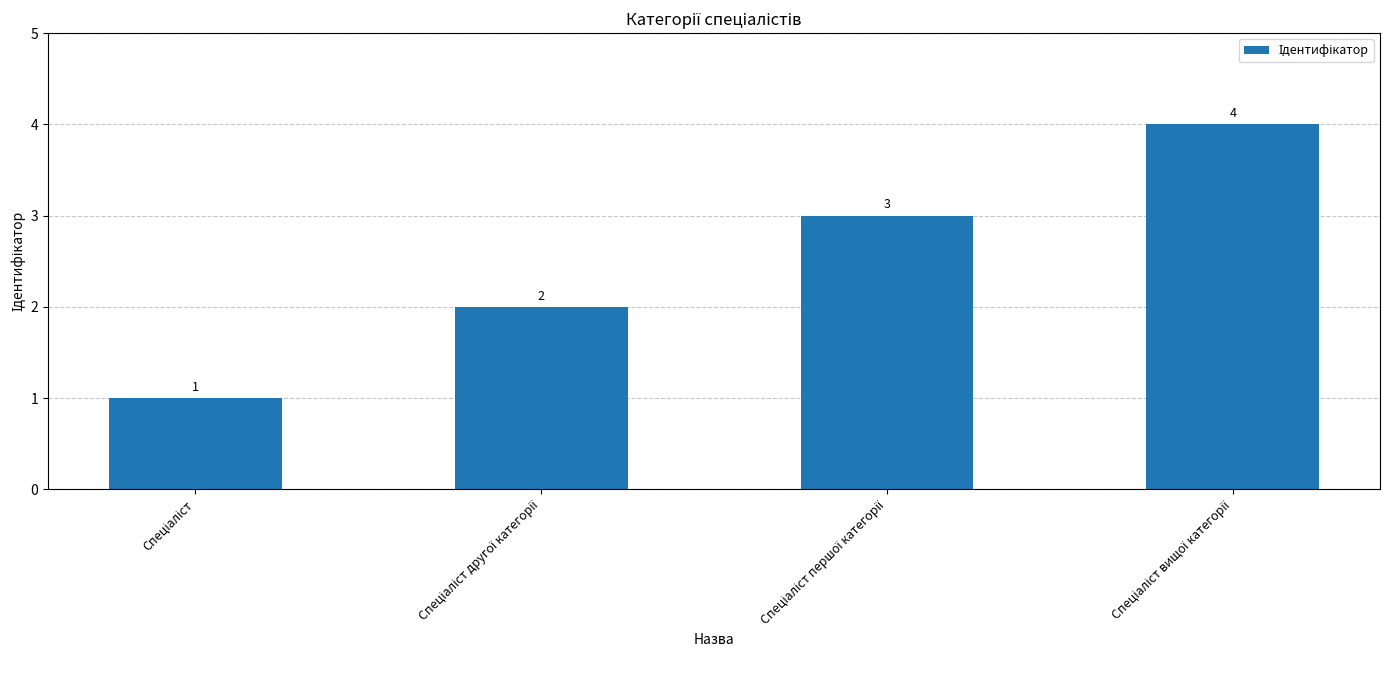

What is the value of the 2nd bar from the left?

2